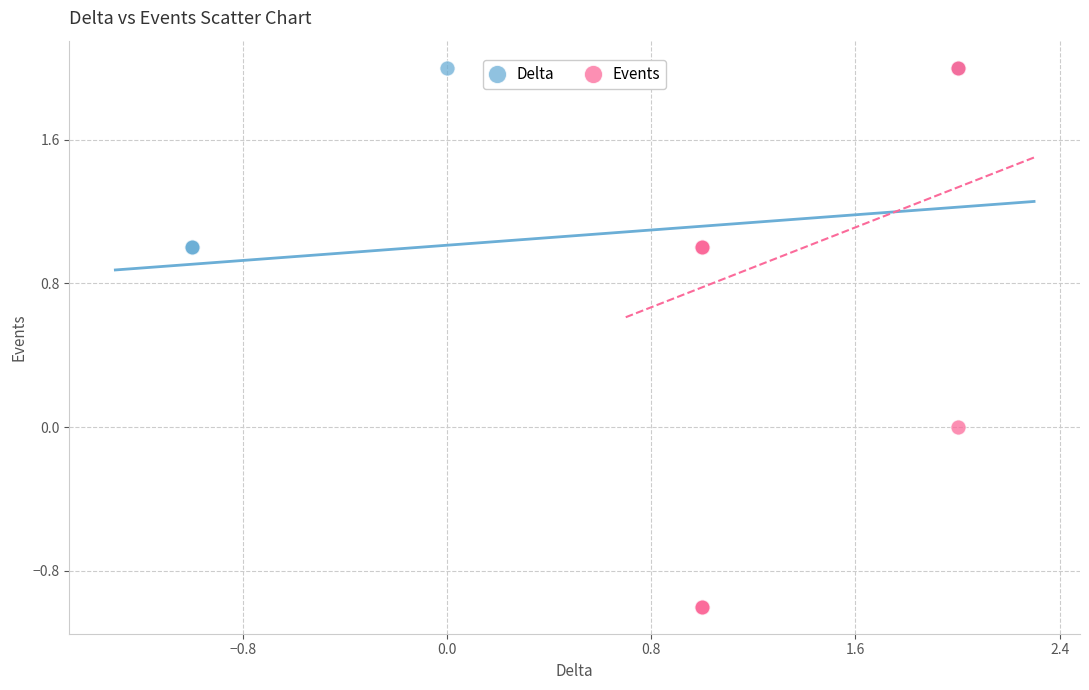

Which series has the widest spread of Y values?

Events